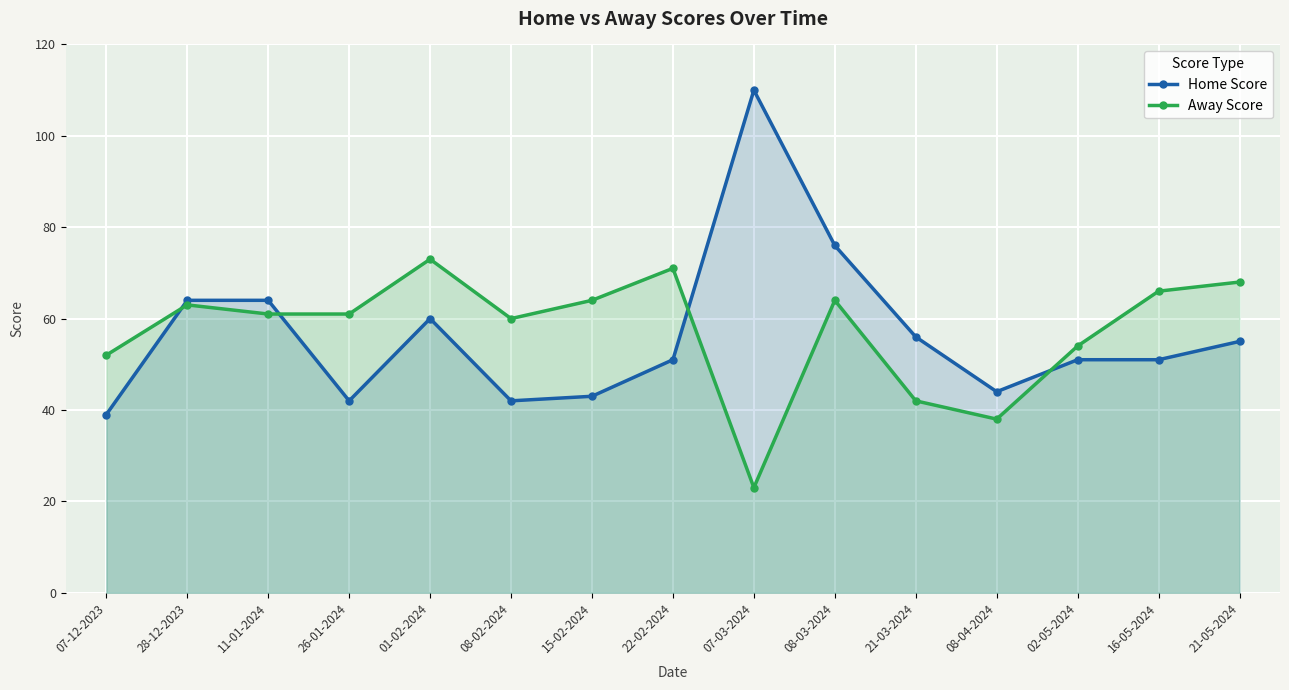

True or false: Away Score has a value of 88 at 16-05-2024.

False